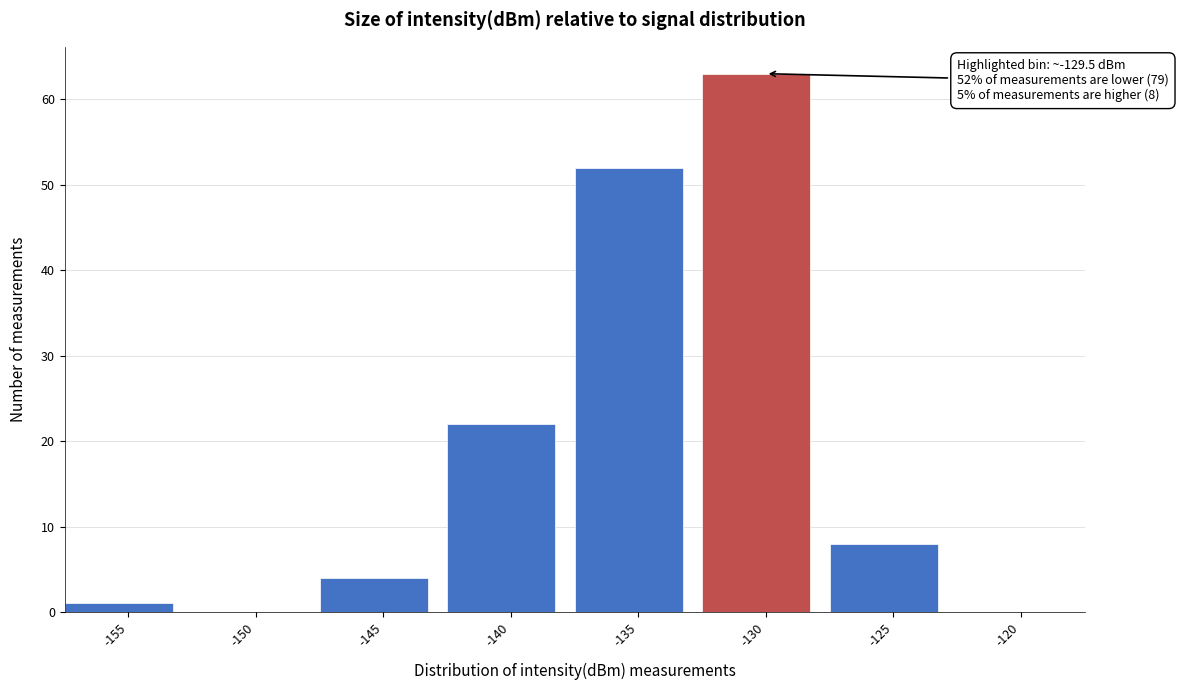

Reading left to right, extract all data points from this chart.

-155=1	-150=0	-145=4	-140=22	-135=52	-130=63	-125=8	-120=0